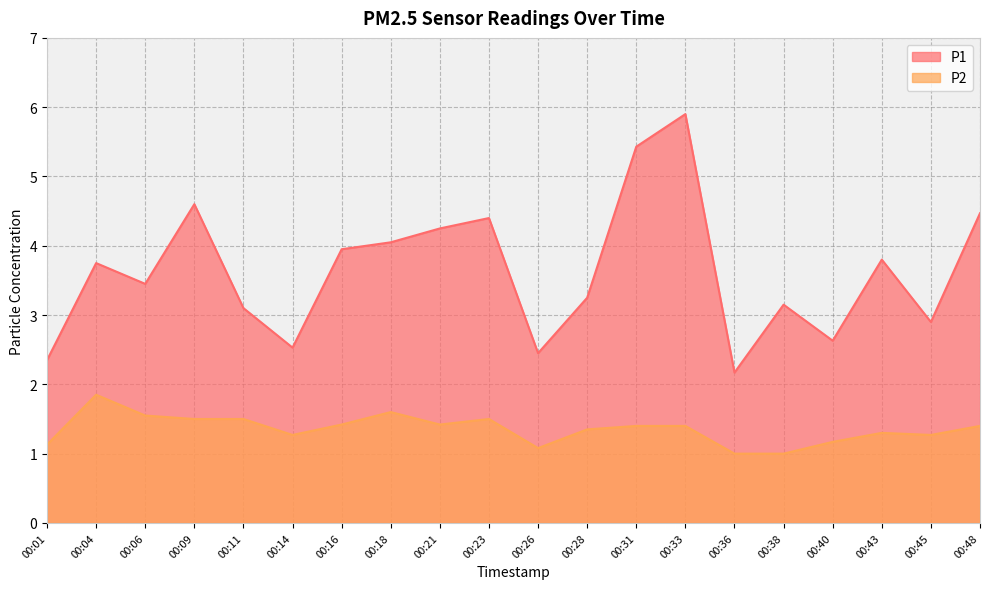

Is it true that P1 equals 6.8 at 00:48?

False